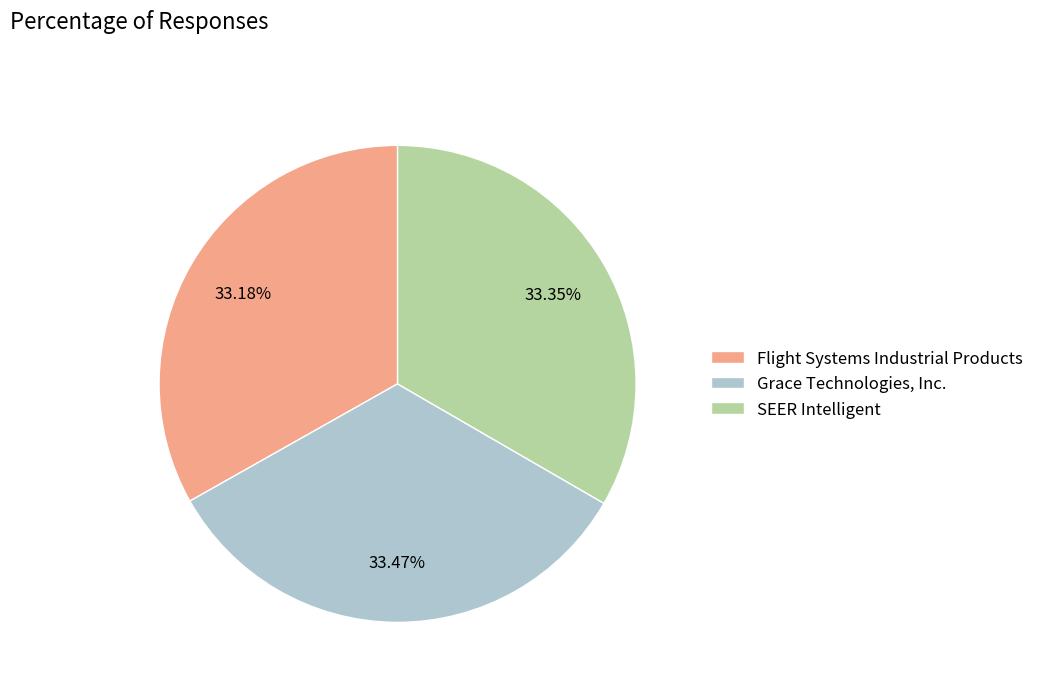

Is SEER Intelligent the majority of the pie?

No